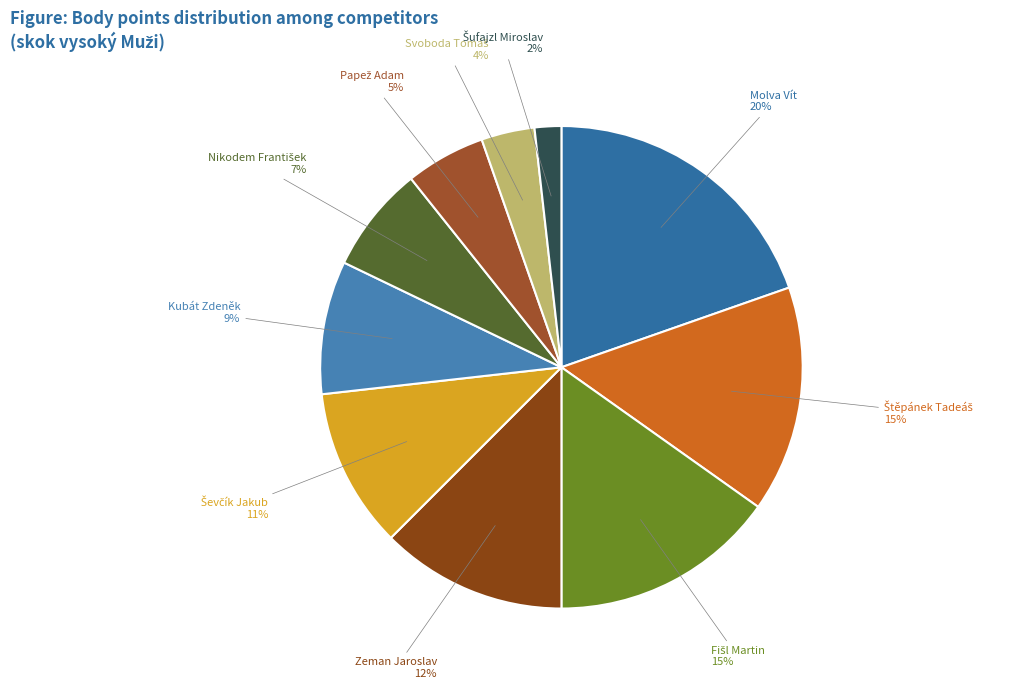

Is Kubát Zdeněk the majority of the pie?

No